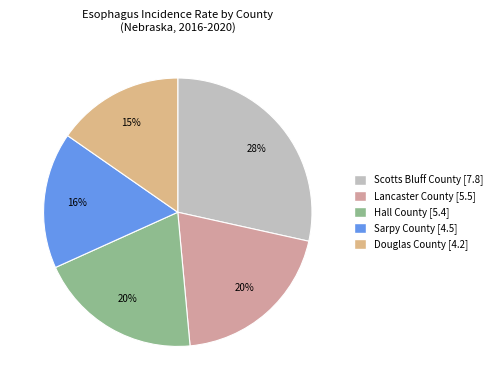

To the nearest percent, what is the difference between the largest and smallest slice percentages?

13%